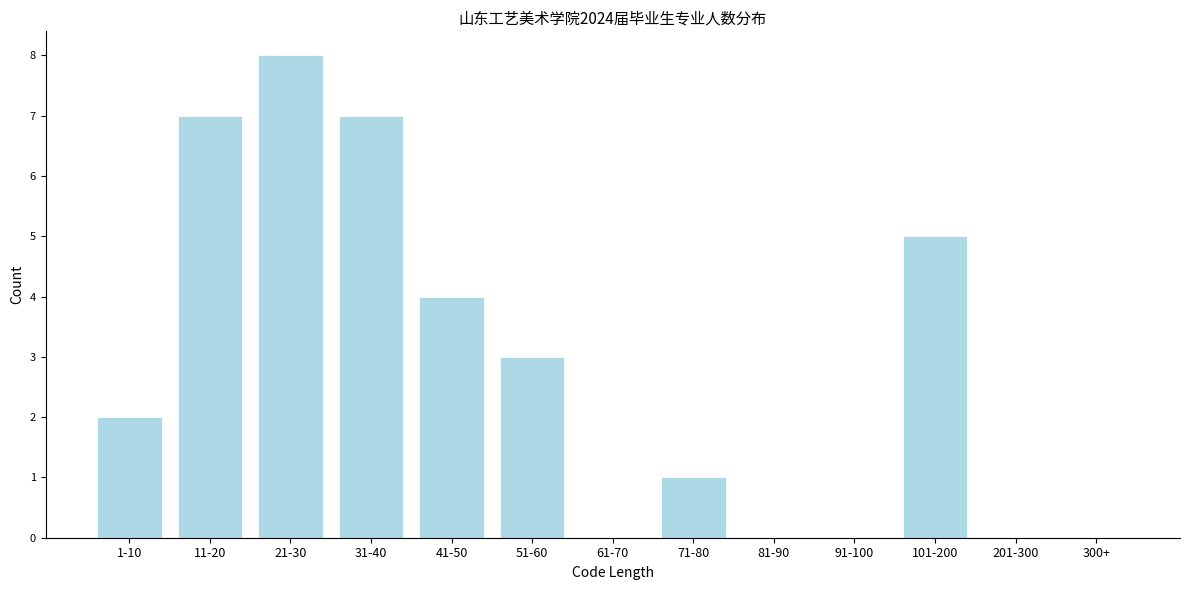

Reading left to right, transcribe all the data shown in this chart.

1-10=2	11-20=7	21-30=8	31-40=7	41-50=4	51-60=3	61-70=0	71-80=1	81-90=0	91-100=0	101-200=5	201-300=0	300+=0